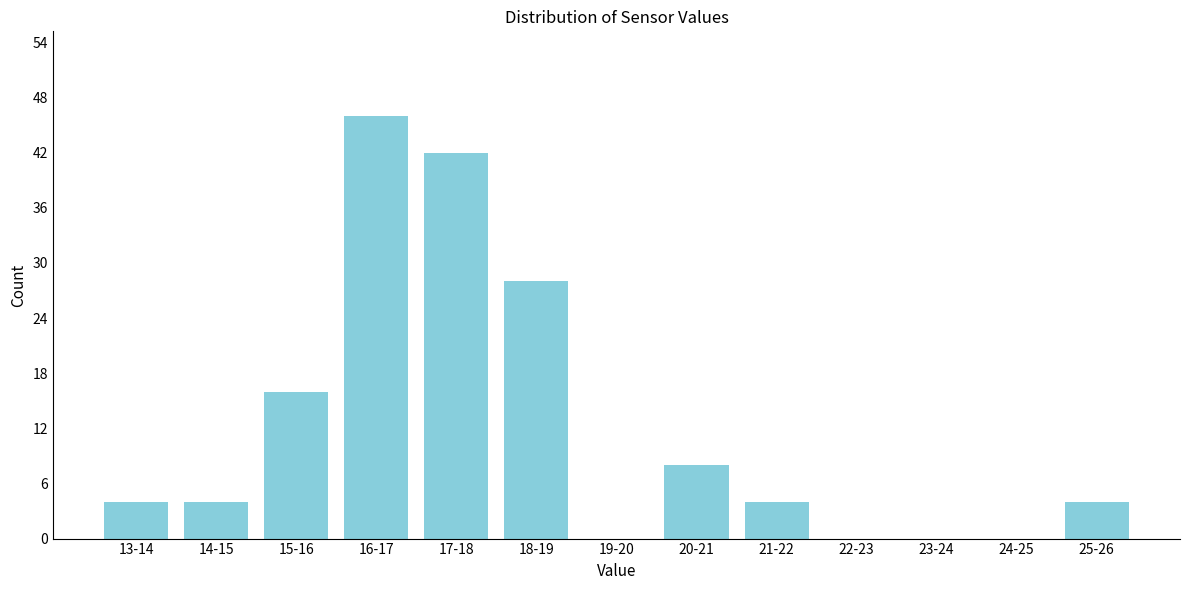

Reading left to right, list all the values displayed in this chart.

13-14=4	14-15=4	15-16=16	16-17=46	17-18=42	18-19=28	19-20=0	20-21=8	21-22=4	22-23=0	23-24=0	24-25=0	25-26=4